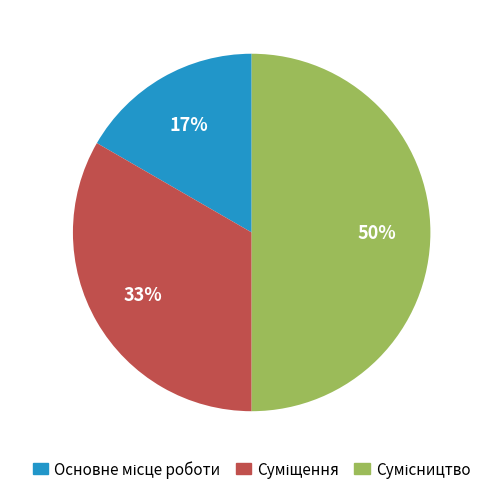

To the nearest percent, what is the difference between the largest and smallest slice percentages?

33%